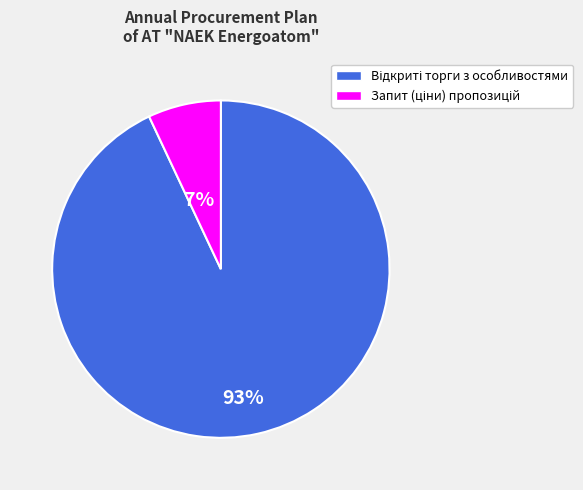

To the nearest percent, what is the difference between the largest and smallest slice percentages?

86%